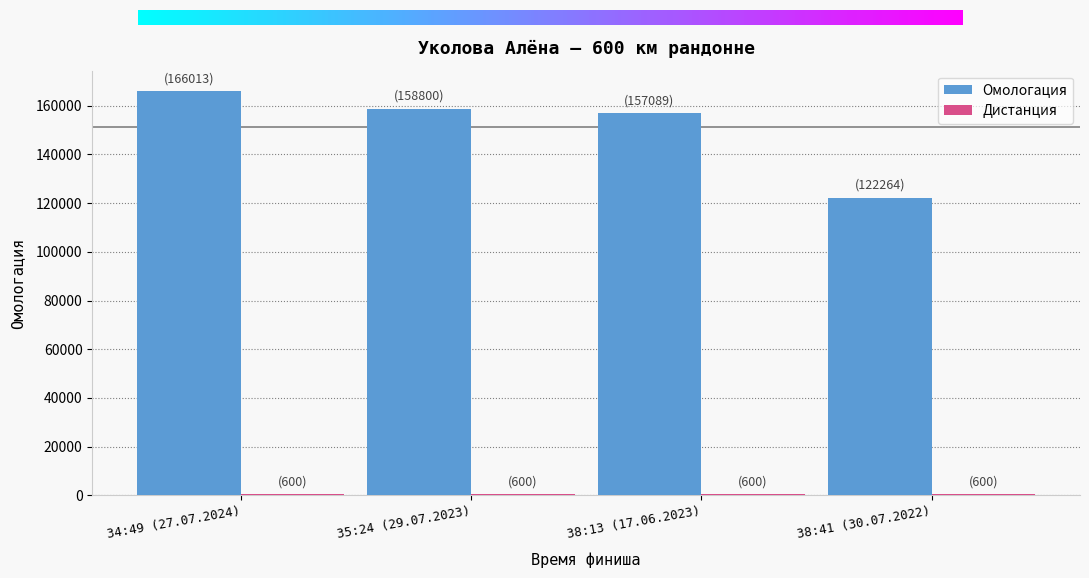

What is the smallest value displayed?

600